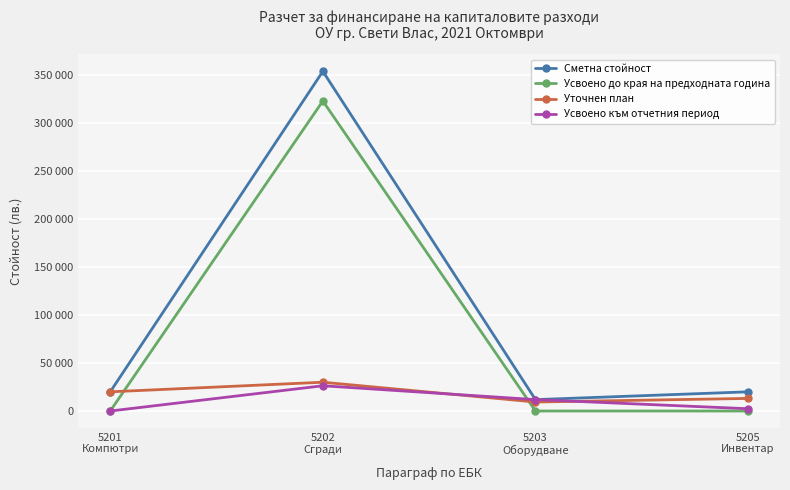

What are all the series names shown in the legend?

Сметна стойност, Усвоено до края на предходната година, Уточнен план, Усвоено към отчетния период